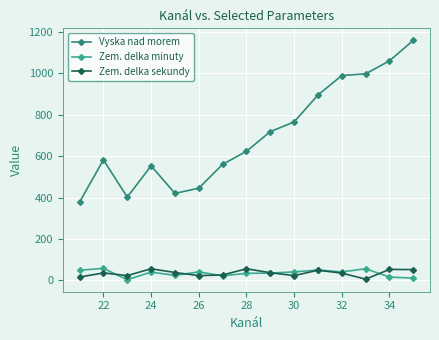

Count the number of categories in the chart.

15